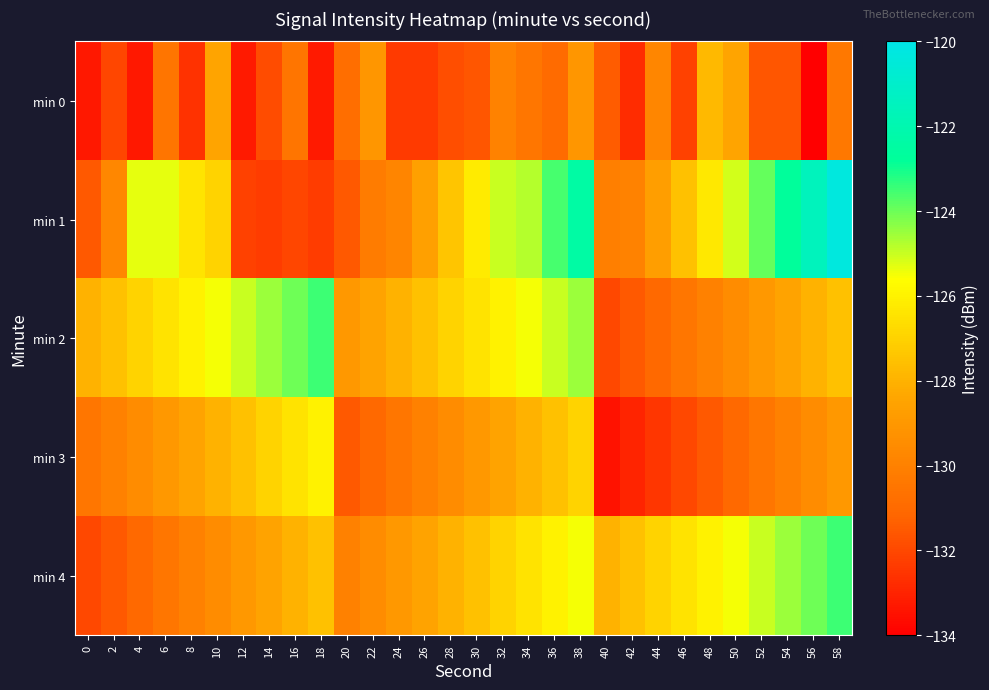

Which series has the largest total across all categories?

min 1